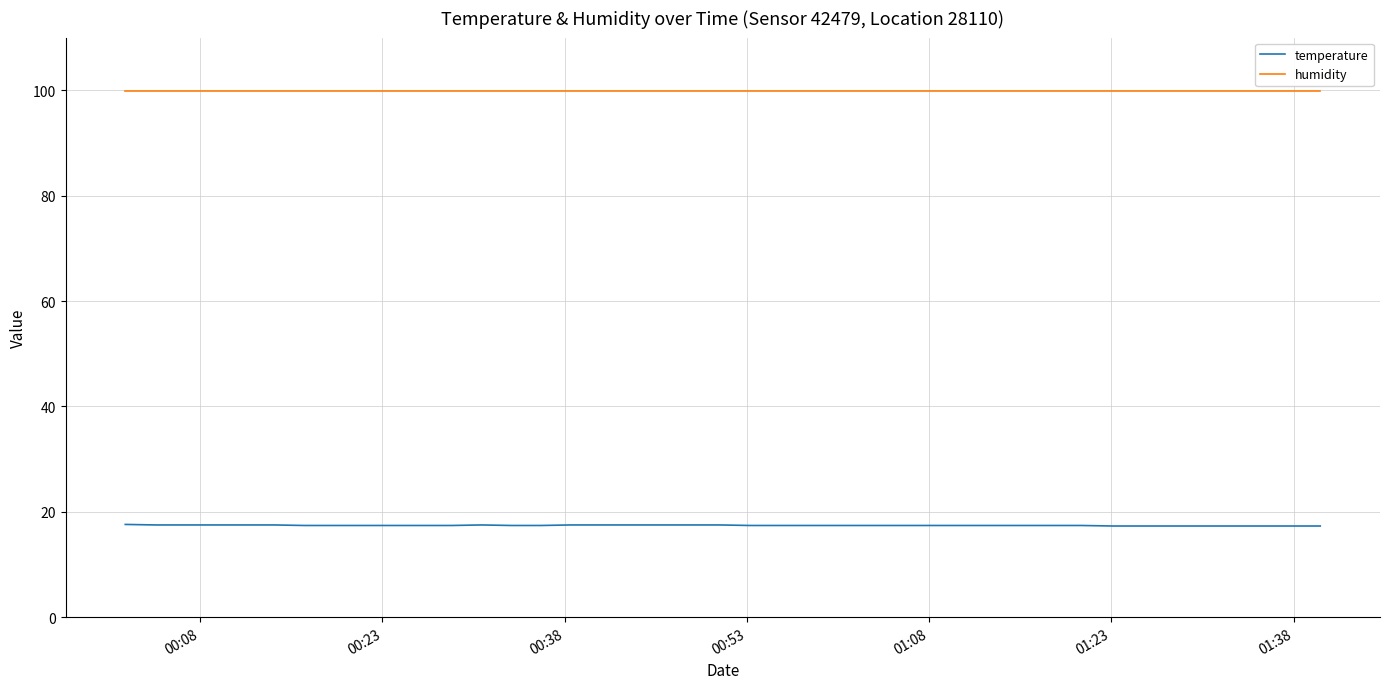

True or false: humidity and temperature cross at least once.

False